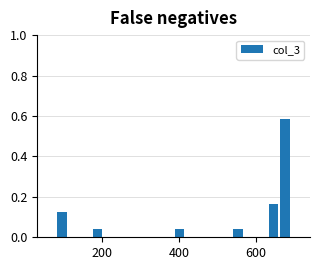

Read against the x-axis, roughly where is the centre of the tallest bar?

680